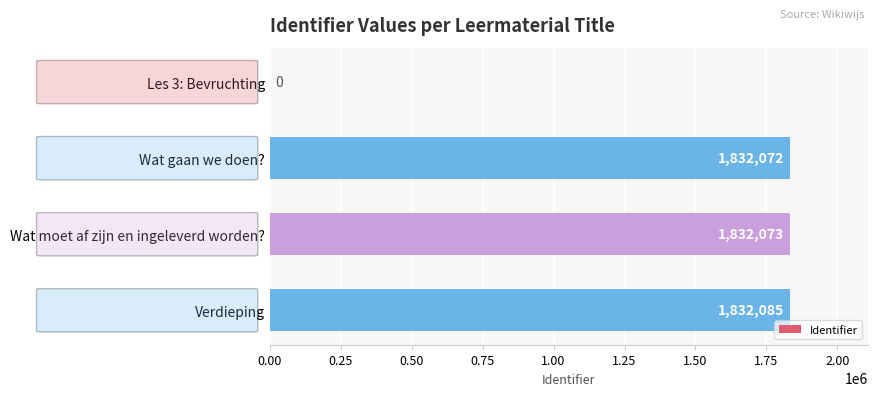

The value at Wat gaan we doen? is 2861873. True or false?

False